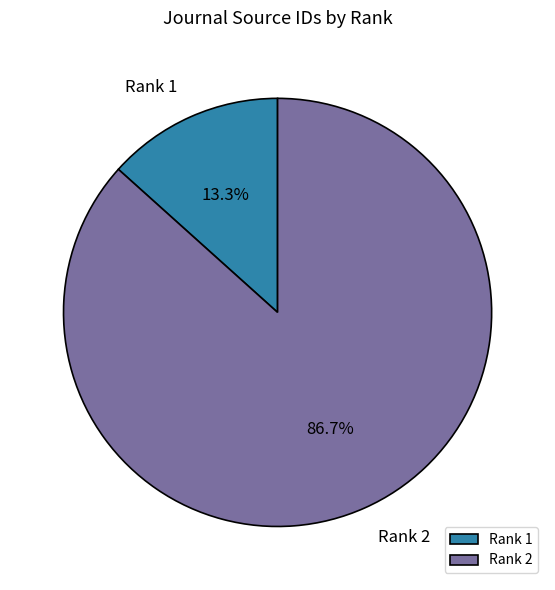

What percentage is the Rank 2 slice, to the nearest percent?

87%